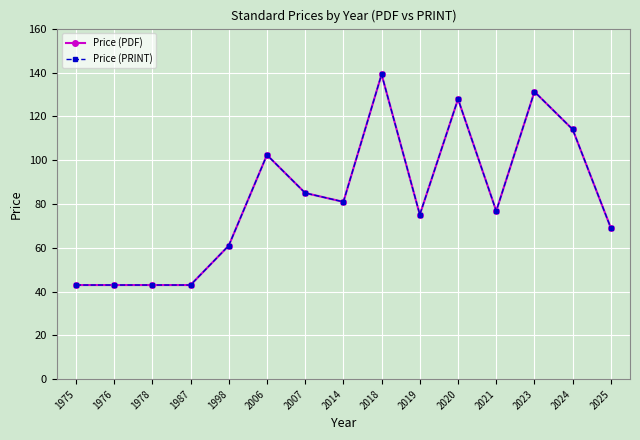

True or false: Price (PRINT) and Price (PDF) intersect in this chart.

False